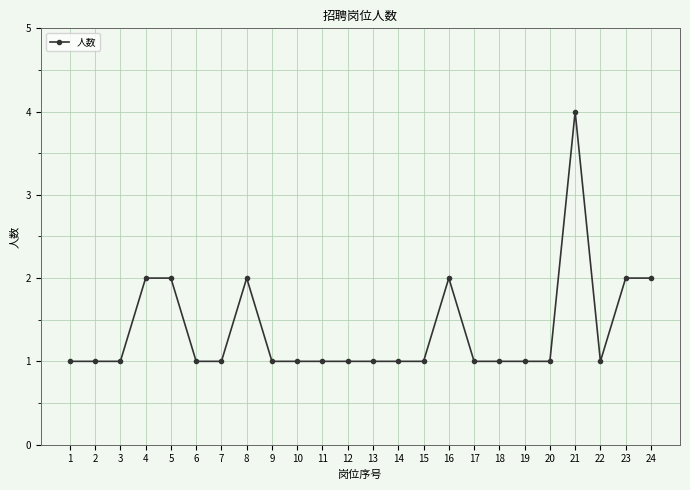

What is the change in value from 3 to 21?

+3